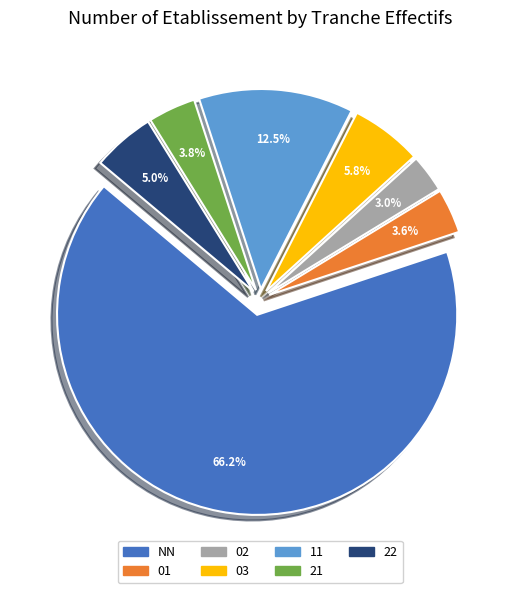

Is there any slice that represents more than half of the pie?

Yes